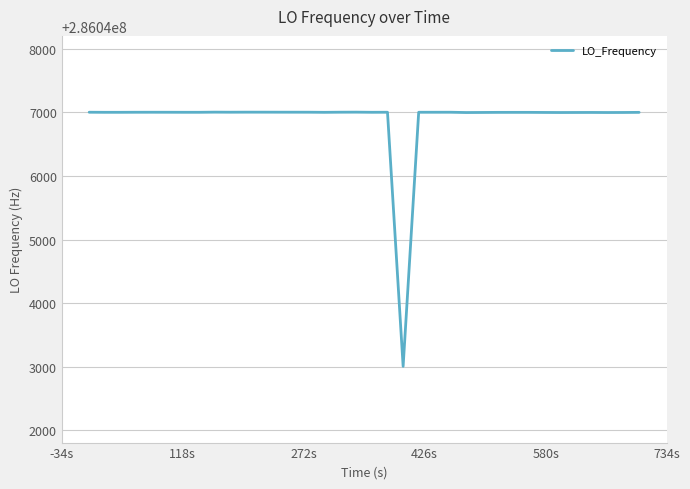

What is the greatest value displayed?

286047004.2